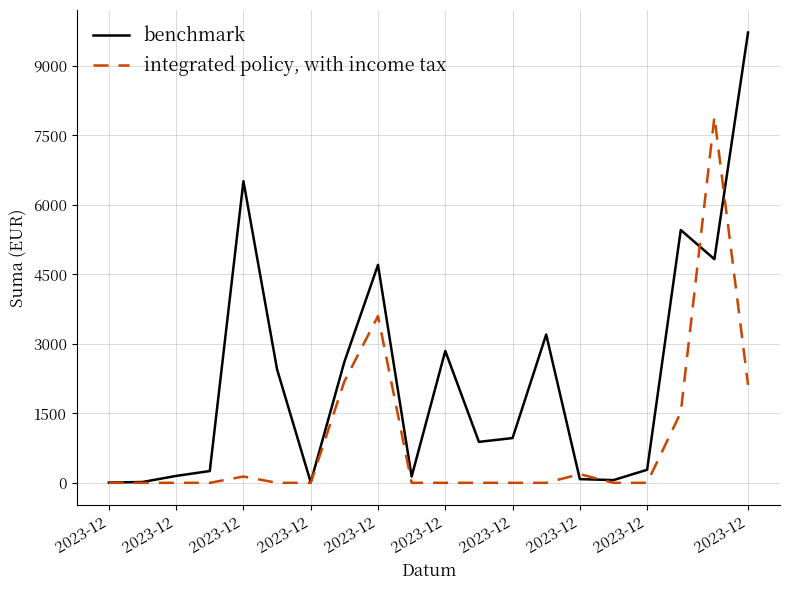

Which series has the largest range (max minus min)?

benchmark